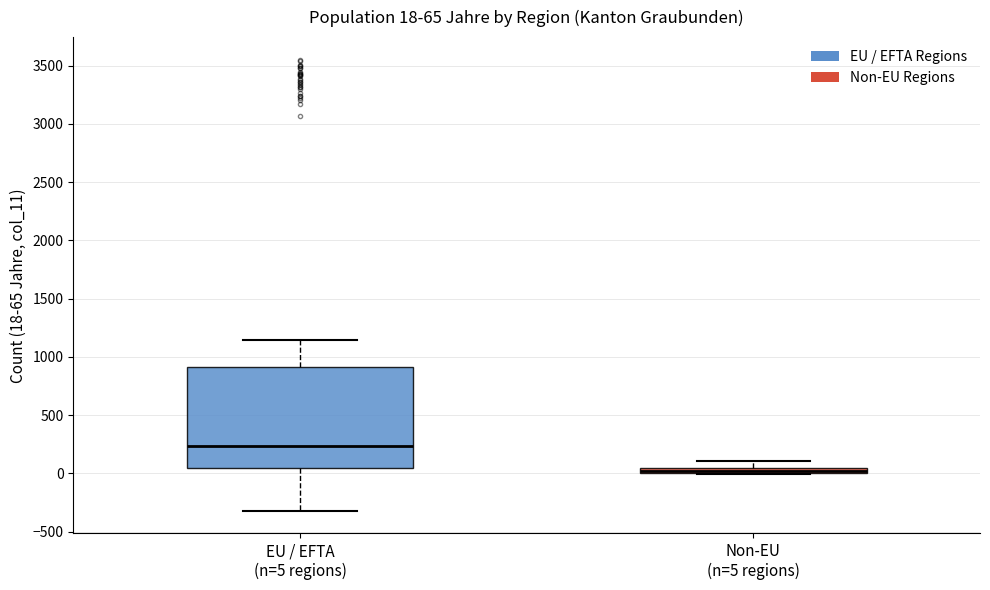

Comparing the boxes themselves (not the whiskers), which one is the tallest?

EU / EFTA (n=5 regions)